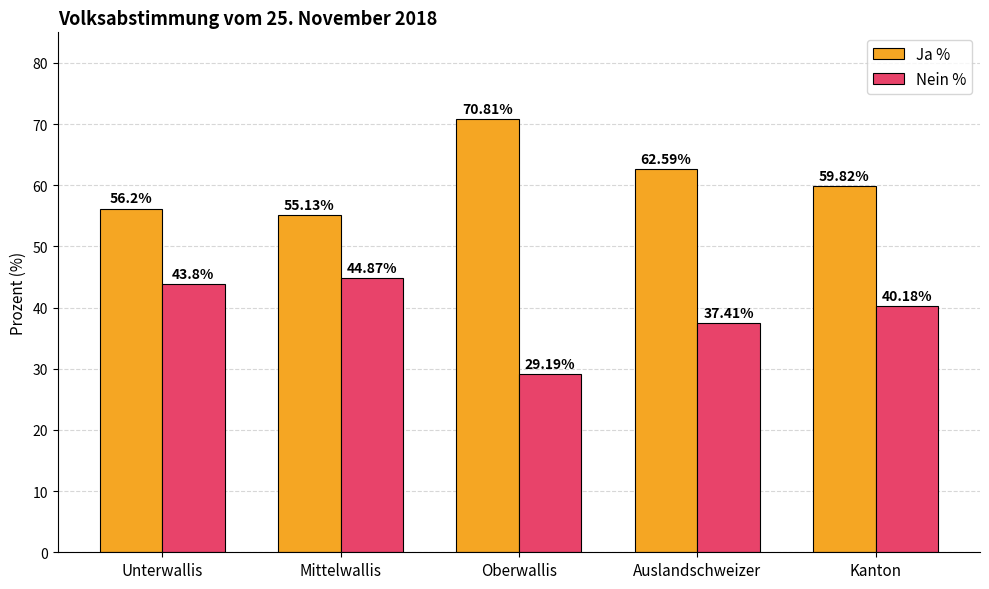

What is the total value across all series at Unterwallis?

100.0